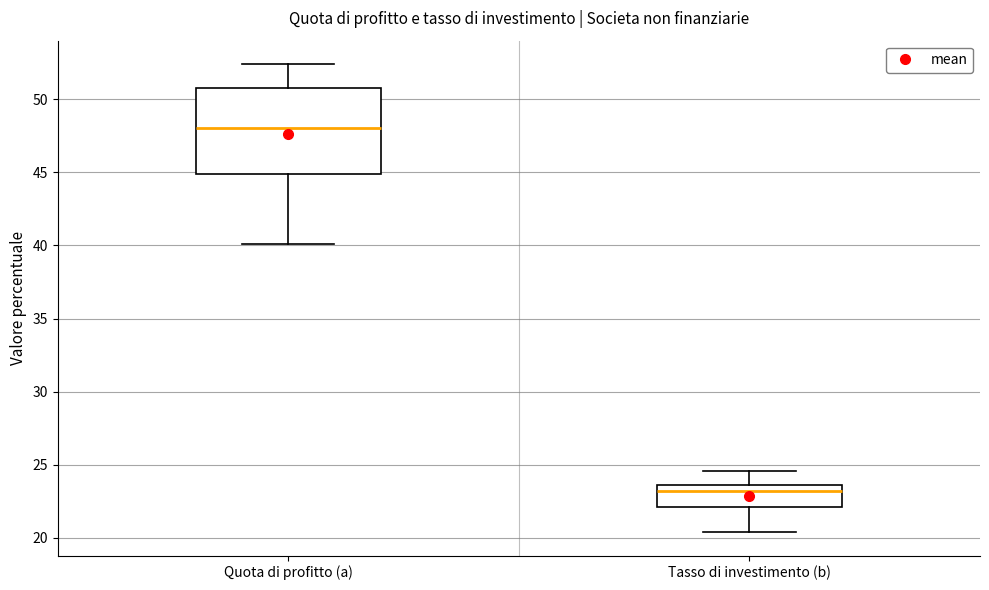

Reading left to right, read every box against the y-axis: the position of its median line, the range the box covers, and the ends of its whiskers. The values are not printed on the chart, so give them approximately, as read against the axis.

Quota di profitto (a): median 48.0, box 45.0 to 51.0, whiskers 40.0 to 52.5
Tasso di investimento (b): median 23.0, box 22.0 to 23.5, whiskers 20.5 to 24.5